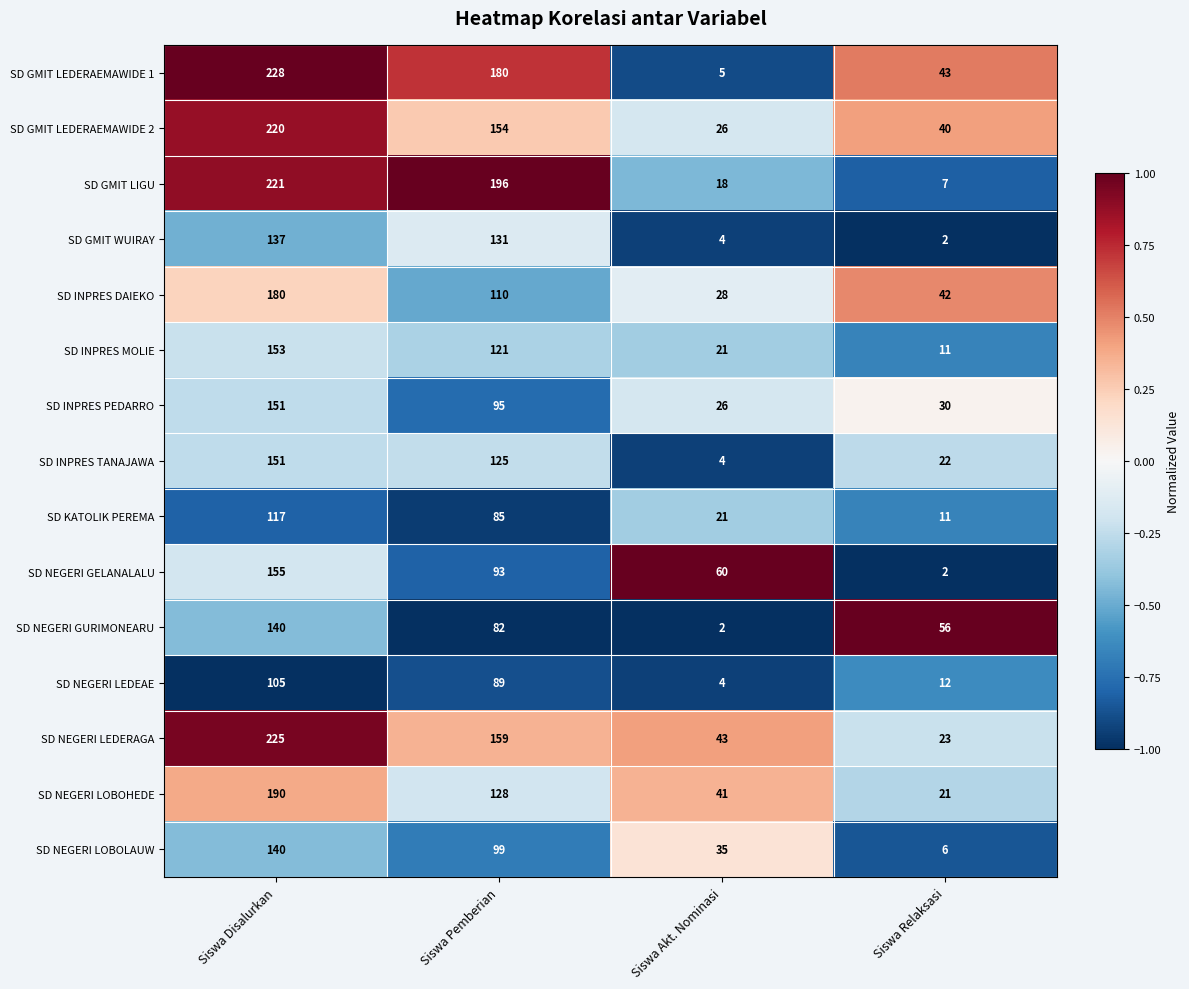

What is the difference between the maximum and minimum values in the SD NEGERI LOBOHEDE series?

169